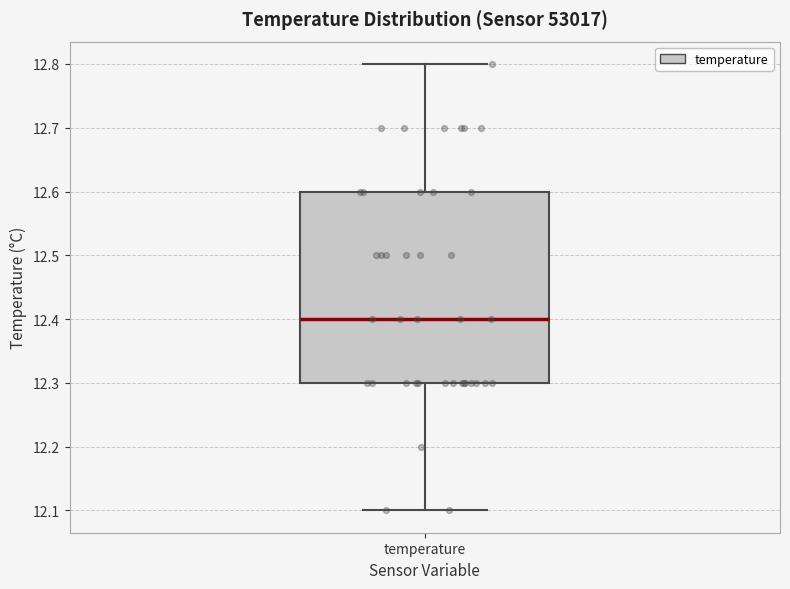

Read this box plot against the y-axis: the position of the median line, the range covered by the box, and the ends of both whiskers. The values are not printed on the chart, so give them approximately, as read against the axis.

median 12.4, box 12.3 to 12.6, whiskers 12.1 to 12.8